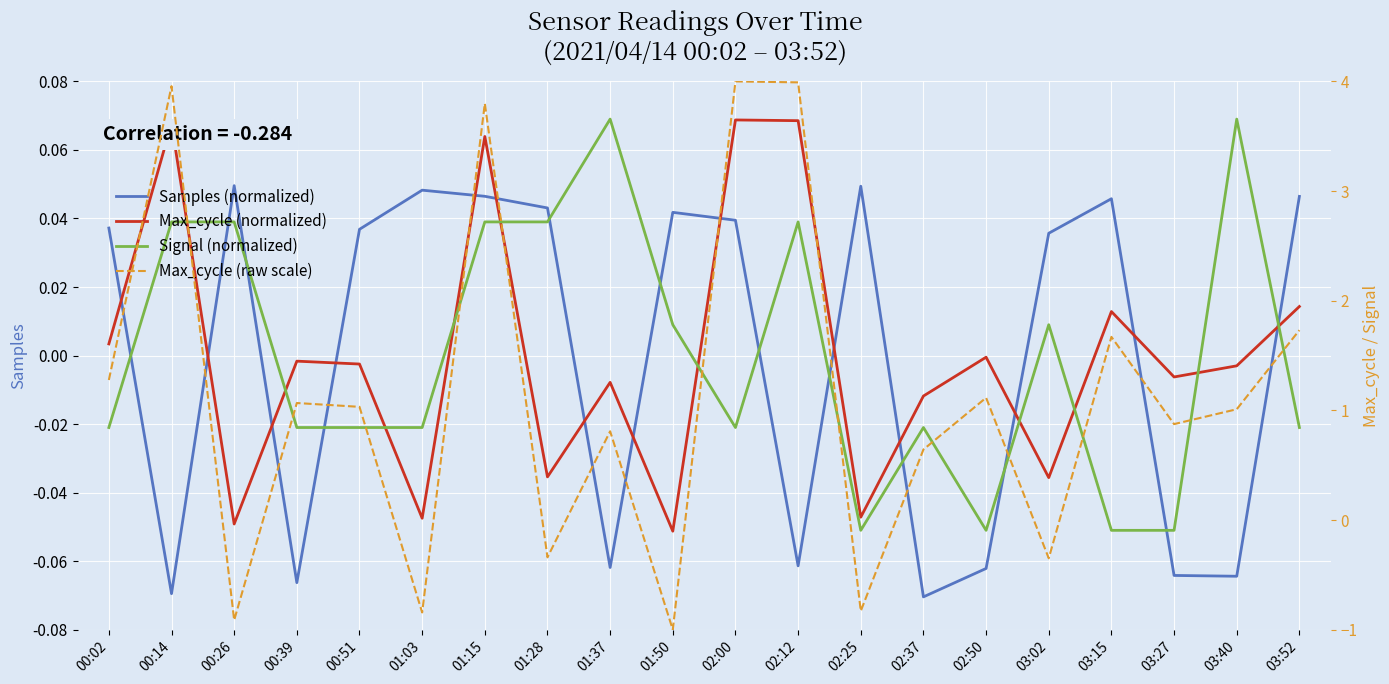

How many values in the Samples (normalized) series exceed 0?

12